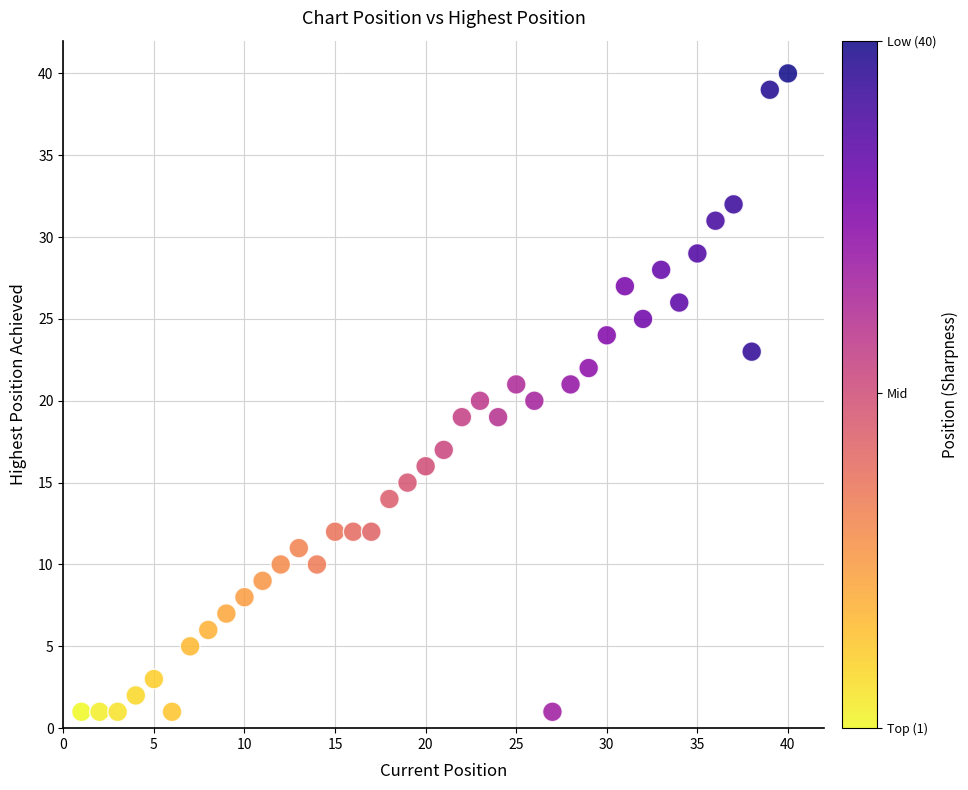

What is the range of Y values (max minus min)?

39